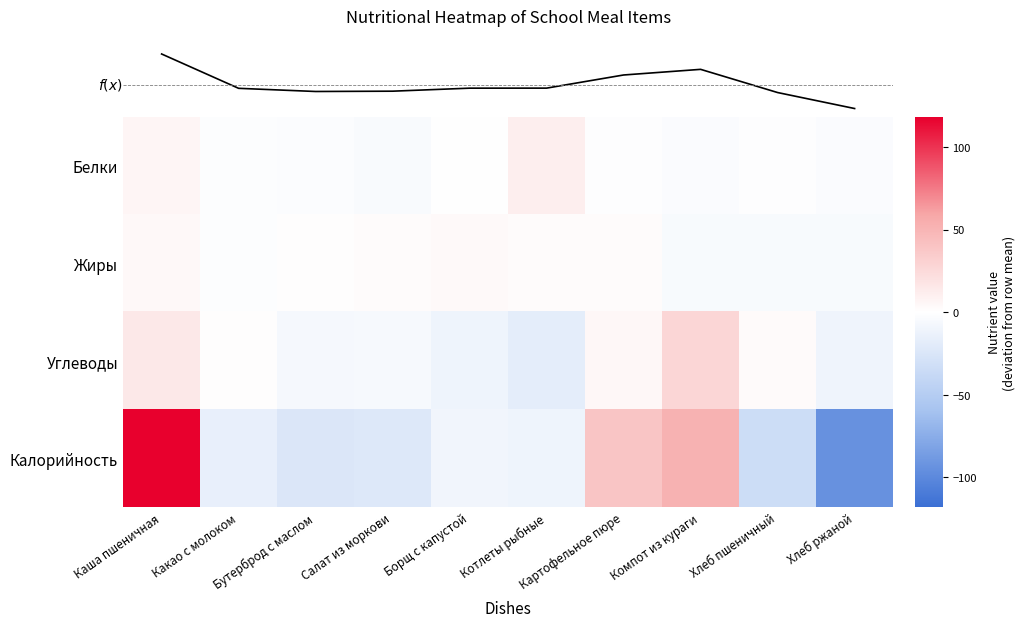

What is the difference between the maximum and minimum values in the Калорийность series?

211.7